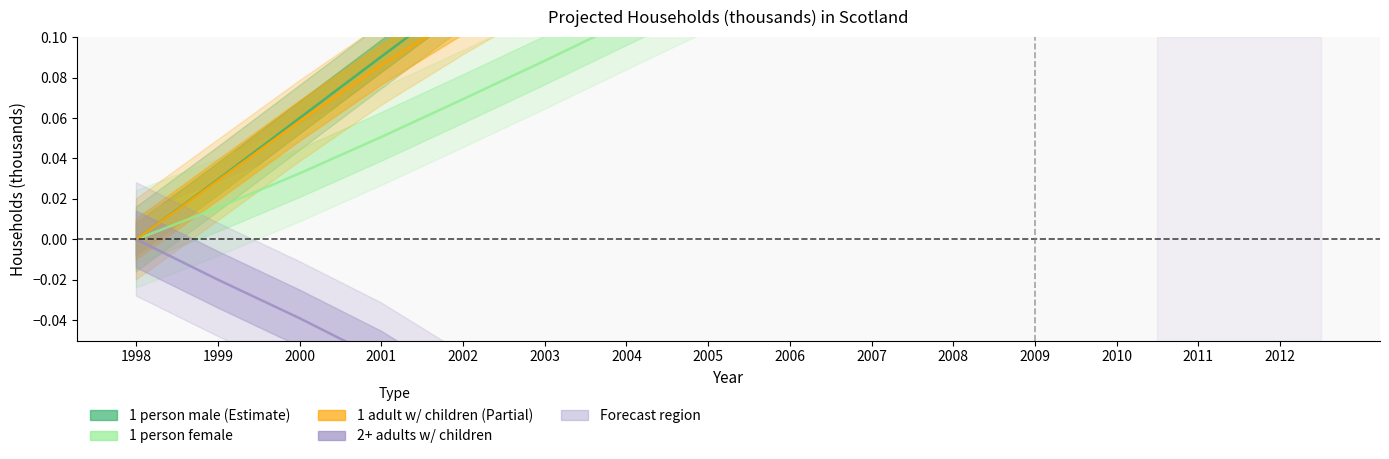

True or false: 1 person female and 2+ adults with children cross at least once.

False